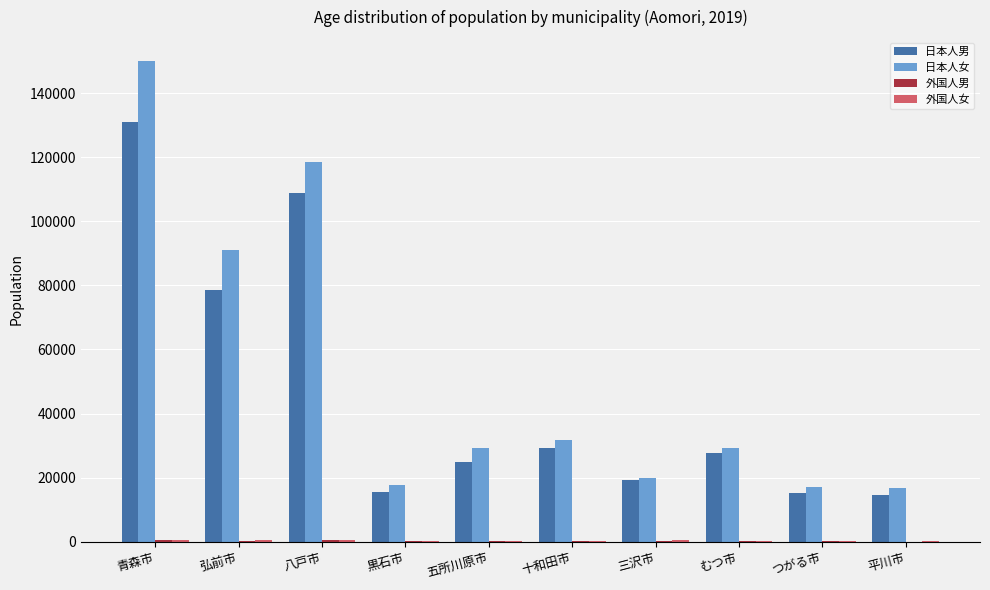

Count the number of categories in the chart.

10